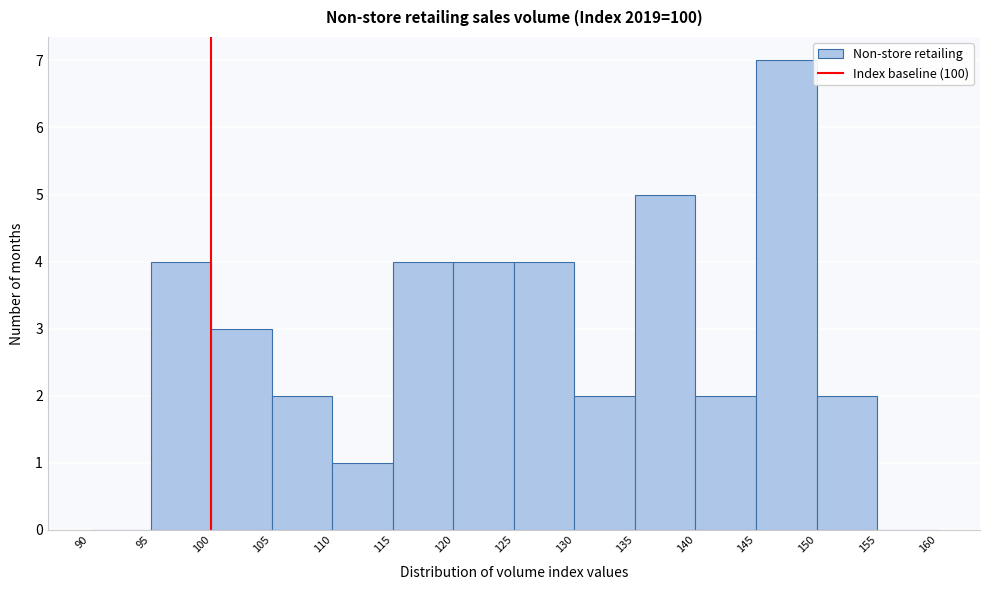

Reading left to right, list every bar in this chart as the range it spans on the x-axis followed by its height. The values are not printed on the chart, so give them approximately, as read against the axis.

90 to 95: 0
95 to 100: 4
100 to 105: 3
105 to 110: 2
110 to 115: 1
115 to 120: 4
120 to 125: 4
125 to 130: 4
130 to 135: 2
135 to 140: 5
140 to 145: 2
145 to 150: 7
150 to 155: 2
155 to 160: 0